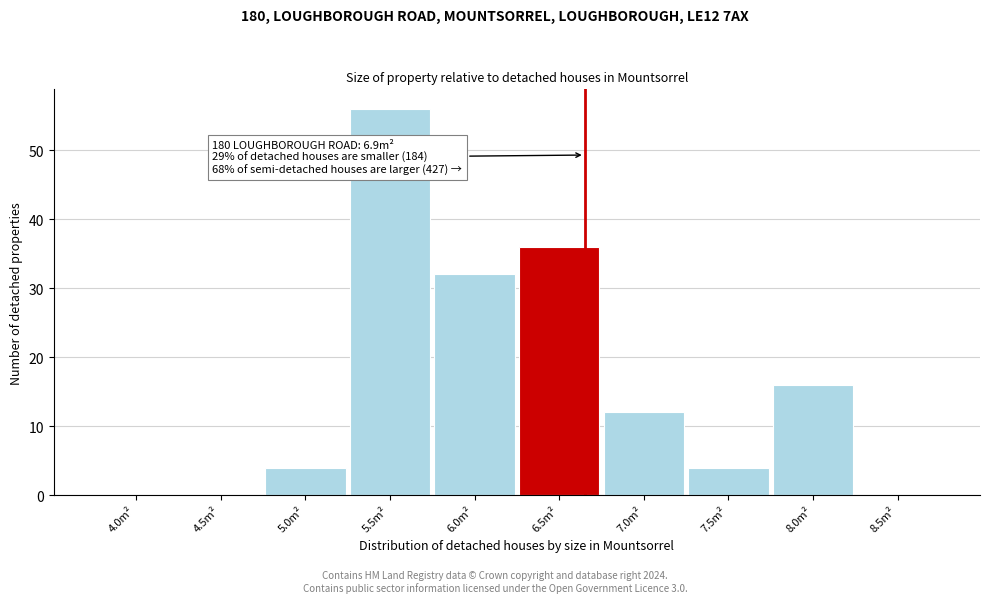

Reading right to left, list all the values displayed in this chart.

8.5m²=0	8.0m²=16	7.5m²=4	7.0m²=12	6.5m²=36	6.0m²=32	5.5m²=56	5.0m²=4	4.5m²=0	4.0m²=0